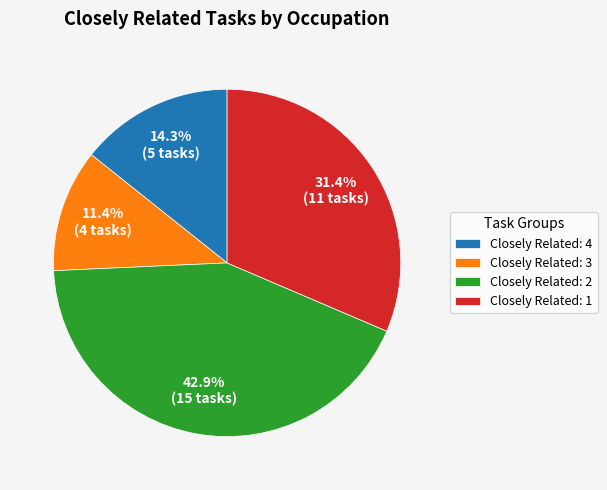

What is the smallest slice in the pie chart?

Closely Related: 3